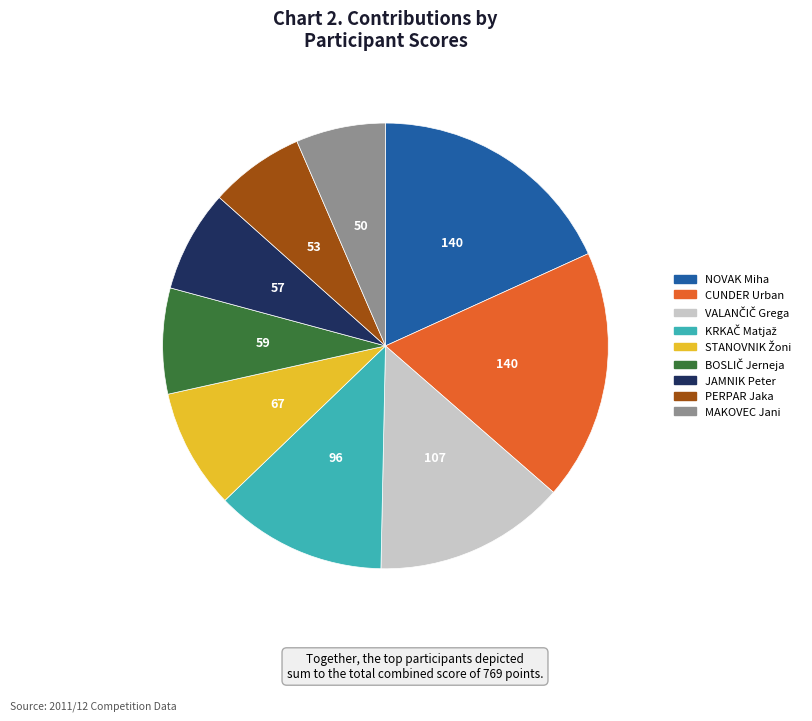

Is it true that MAKOVEC Jani is 7% of the pie?

True